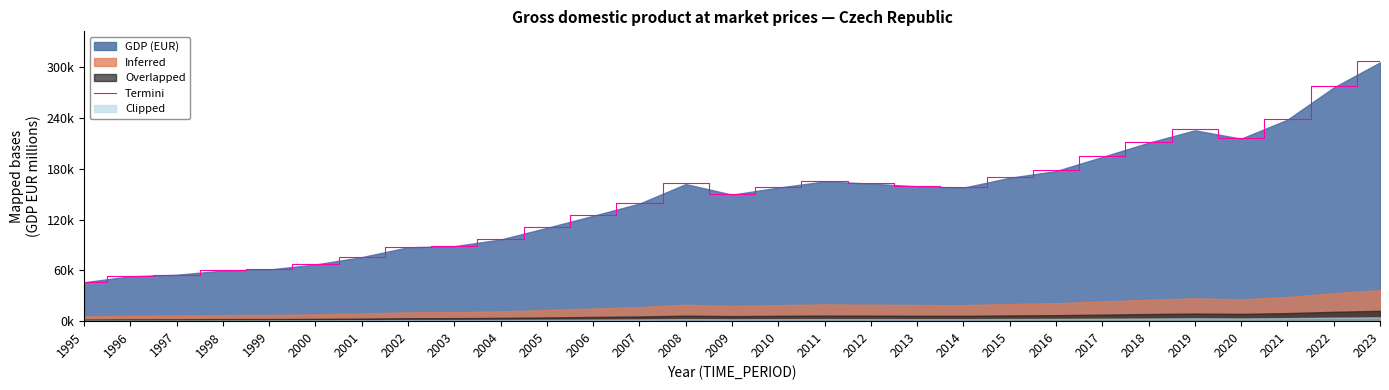

List the labels in order of value, smallest first.

1995, 1996, 1997, 1998, 1999, 2000, 2001, 2002, 2003, 2004, 2005, 2006, 2007, 2009, 2014, 2010, 2013, 2008, 2012, 2011, 2015, 2016, 2017, 2018, 2020, 2019, 2021, 2022, 2023